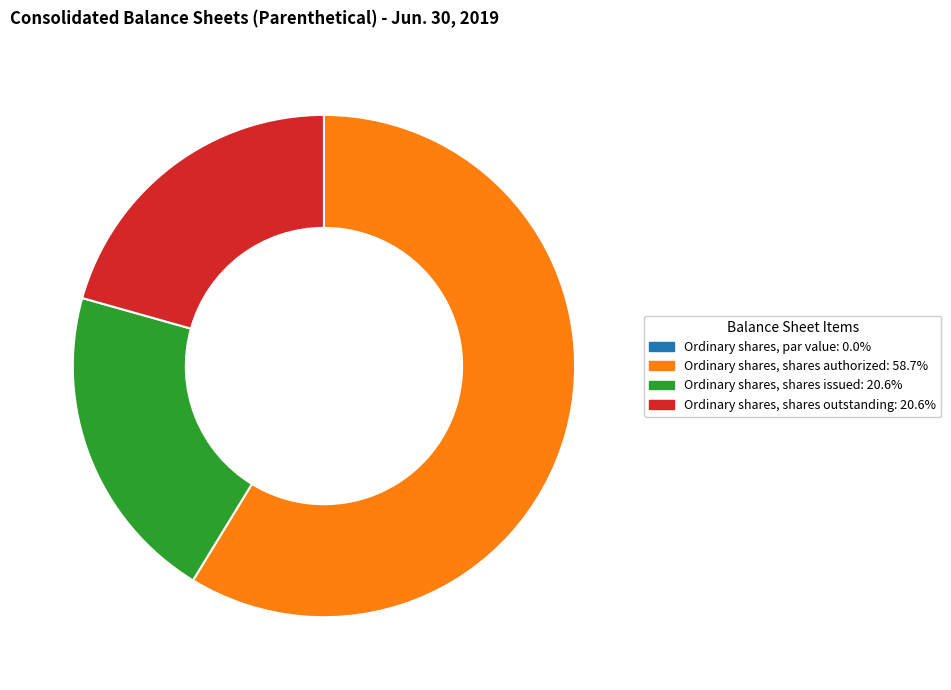

Which slice is the largest?

Ordinary shares, shares authorized